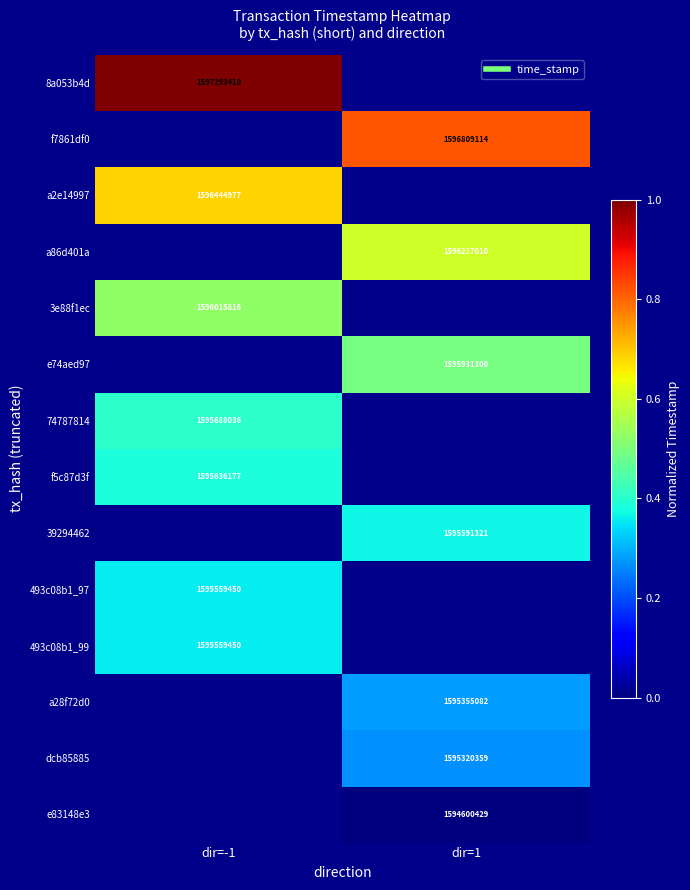

List the labels in order of 493c08b1_97 value, smallest first.

dir=-1, dir=1